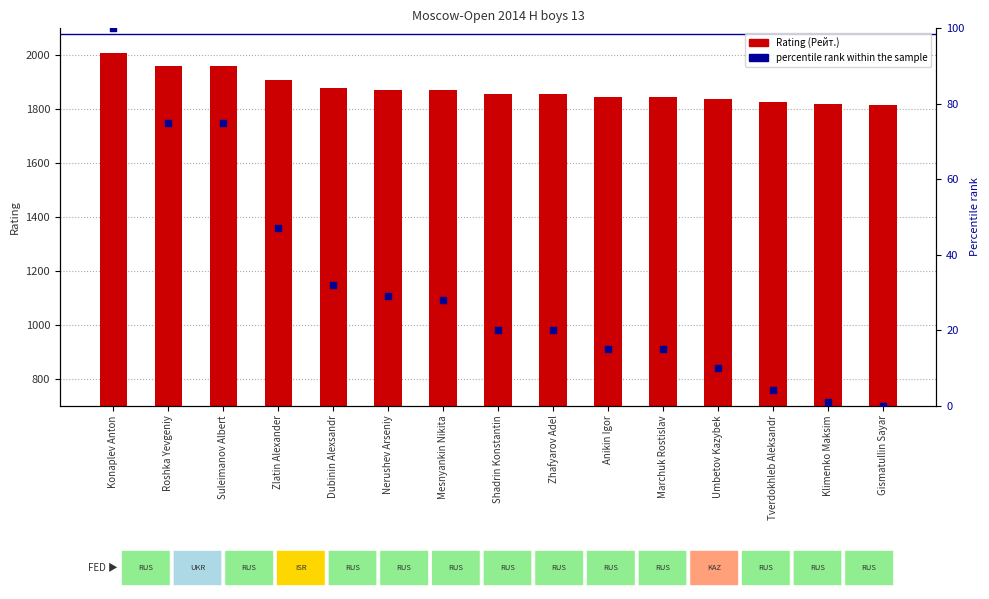

Between Nerushev Arseniy and Mesnyankin Nikita, which is larger?

Nerushev Arseniy